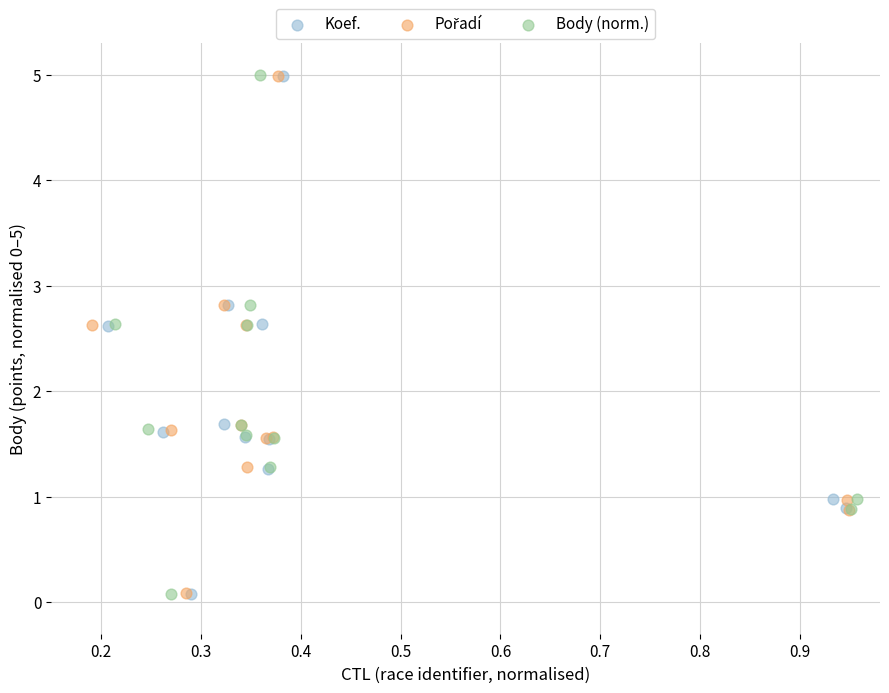

Which series has the widest spread of Y values?

Body (norm.)